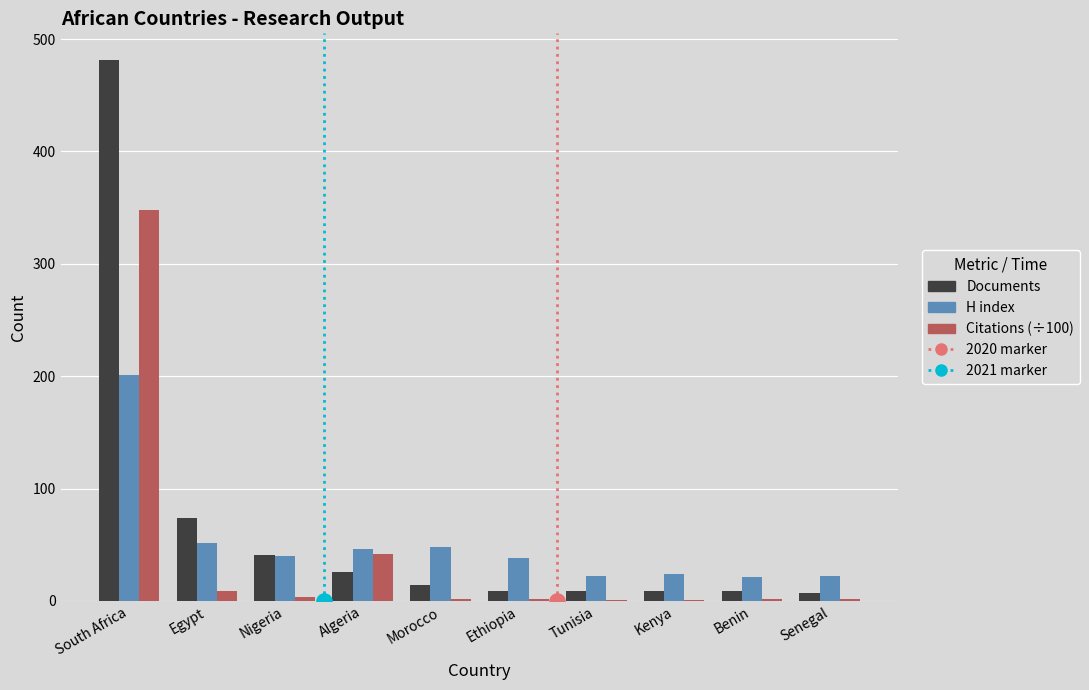

Which series has the largest total across all categories?

Documents